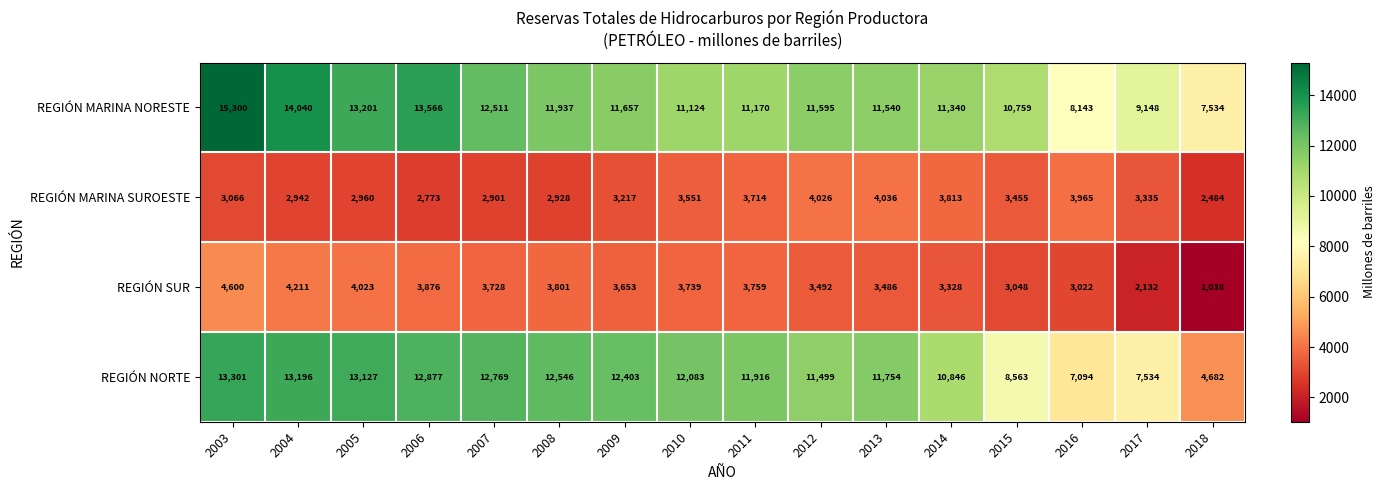

Where does the REGIÓN MARINA SUROESTE series first go above 3335?

2010